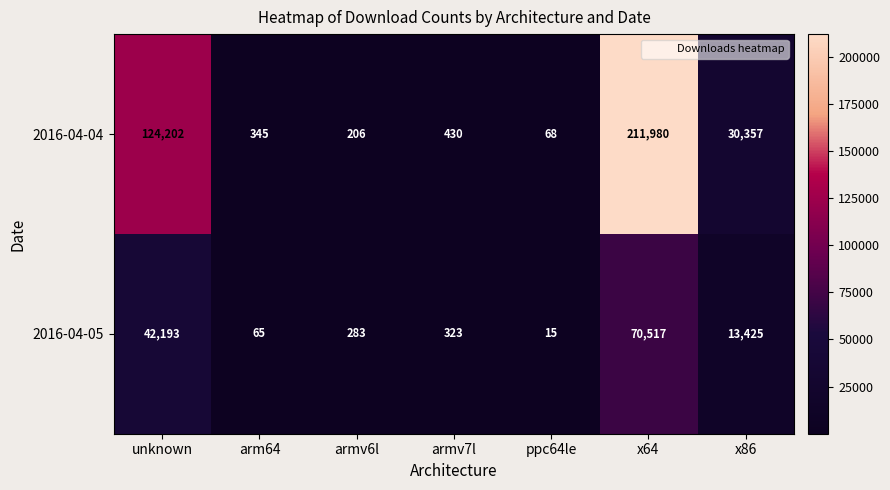

The 2016-04-04 series shows 602 at arm64. True or false?

False